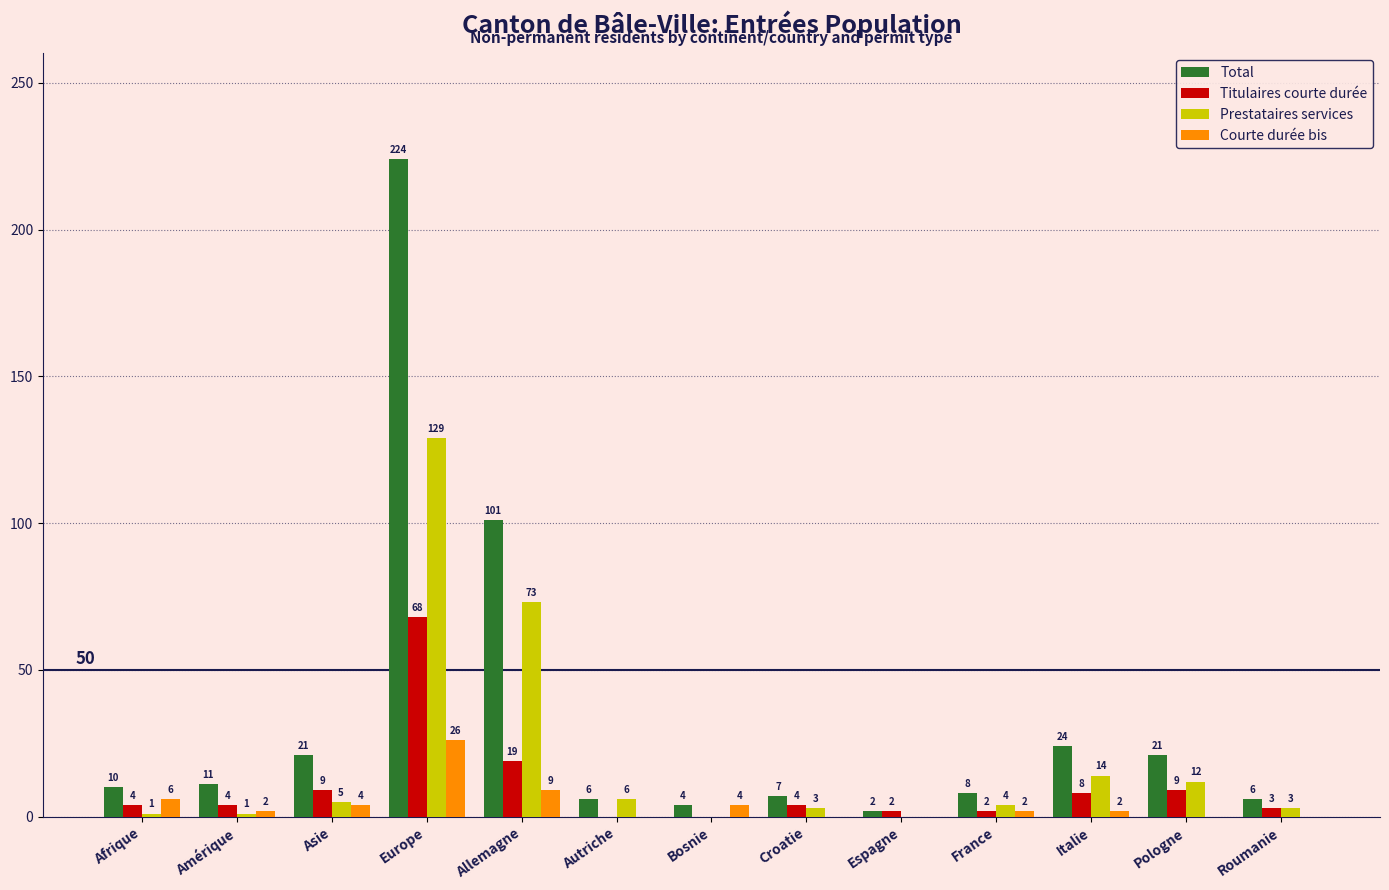

What is the sum of the Total values at Croatie and Europe?

231